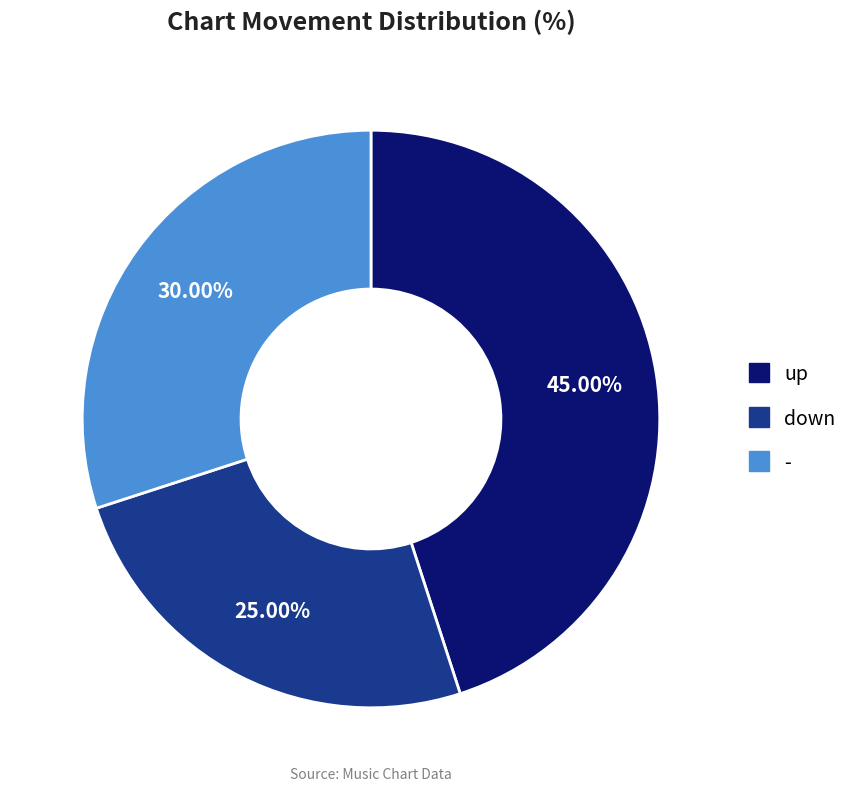

What percentage is the up slice, to the nearest percent?

45%